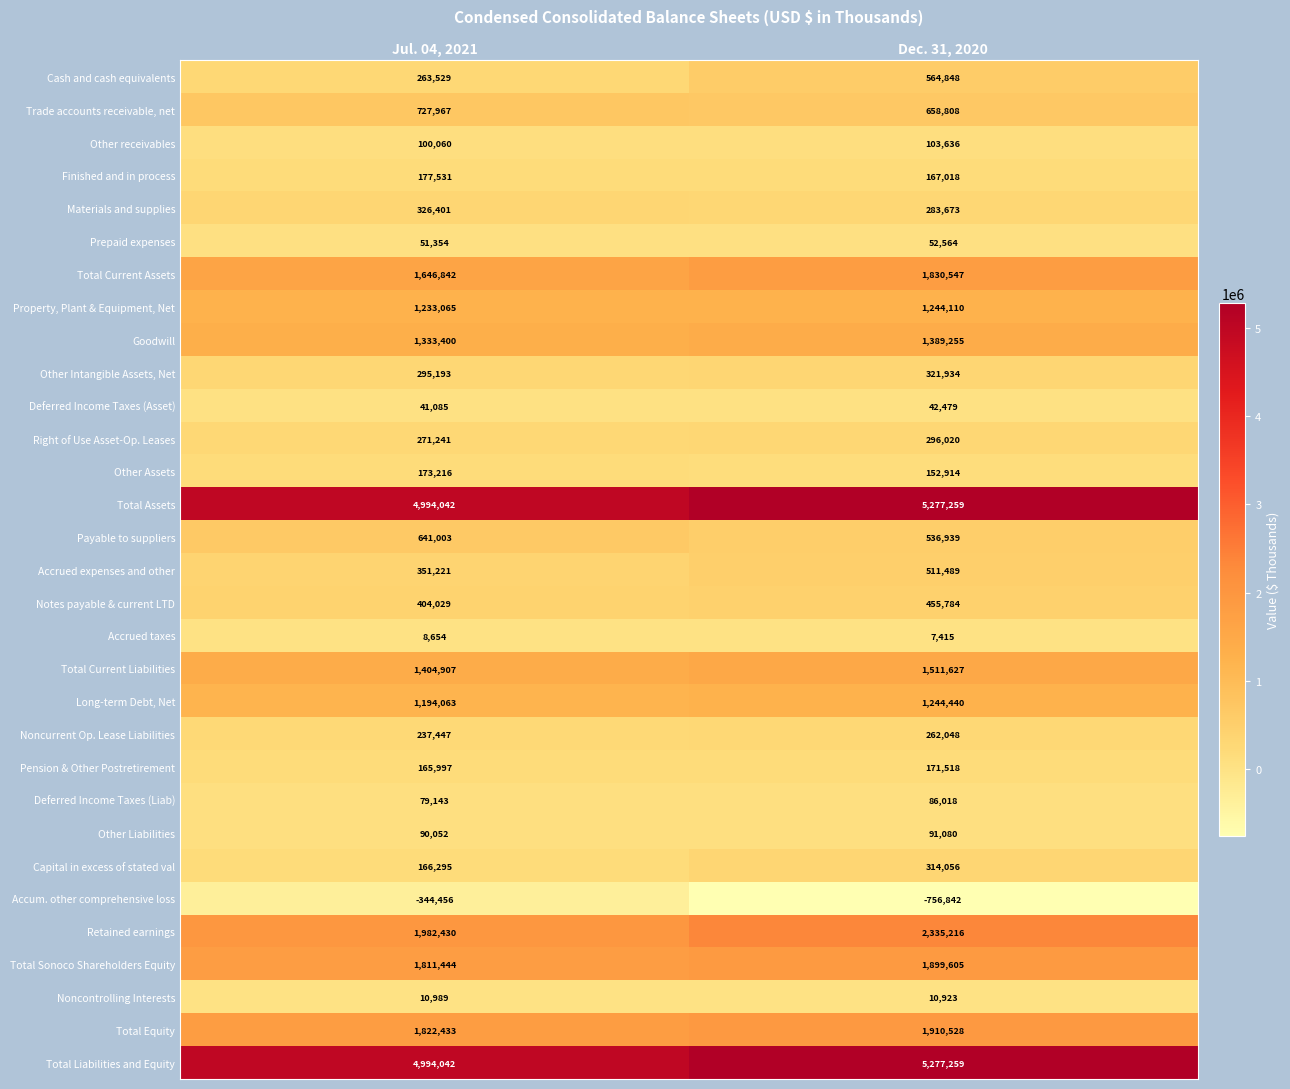

Rank the categories by Deferred Income Taxes (Liab) value from highest to lowest.

Dec. 31, 2020, Jul. 04, 2021